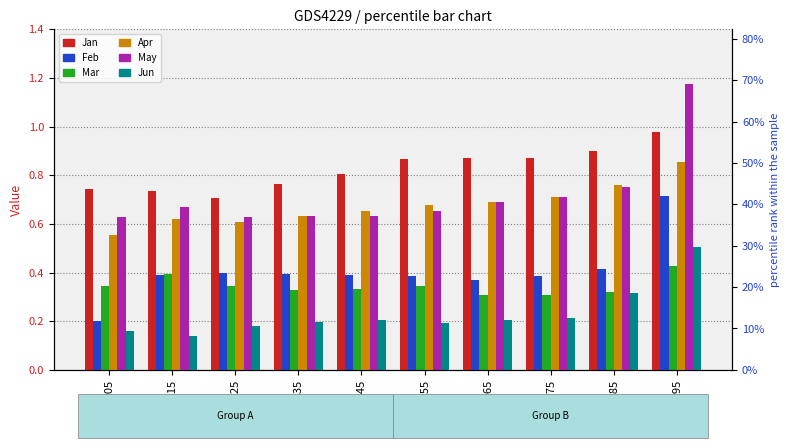

Reading right to left, transcribe all the data shown in this chart.

Jan: pct95=1.0	pct85=0.9	pct75=0.9	pct65=0.9	pct55=0.9	pct45=0.8	pct35=0.8	pct25=0.7	pct15=0.7	pct05=0.7
Feb: pct95=0.7	pct85=0.4	pct75=0.4	pct65=0.4	pct55=0.4	pct45=0.4	pct35=0.4	pct25=0.4	pct15=0.4	pct05=0.2
Mar: pct95=0.4	pct85=0.3	pct75=0.3	pct65=0.3	pct55=0.3	pct45=0.3	pct35=0.3	pct25=0.3	pct15=0.4	pct05=0.3
Apr: pct95=0.9	pct85=0.8	pct75=0.7	pct65=0.7	pct55=0.7	pct45=0.7	pct35=0.6	pct25=0.6	pct15=0.6	pct05=0.6
May: pct95=1.2	pct85=0.8	pct75=0.7	pct65=0.7	pct55=0.7	pct45=0.6	pct35=0.6	pct25=0.6	pct15=0.7	pct05=0.6
Jun: pct95=0.5	pct85=0.3	pct75=0.2	pct65=0.2	pct55=0.2	pct45=0.2	pct35=0.2	pct25=0.2	pct15=0.1	pct05=0.2